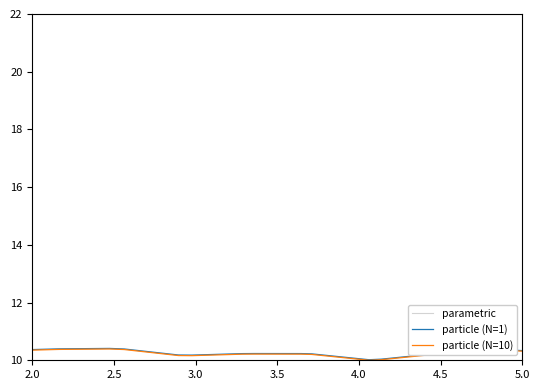

At how many categories does at least one series exceed 15?

40